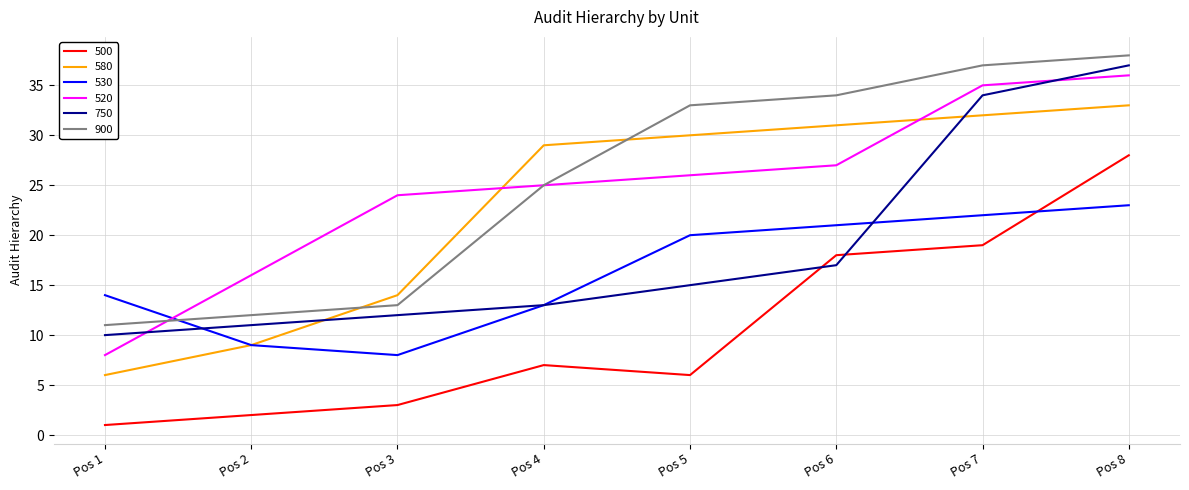

What are all the series names shown in the legend?

500, 580, 530, 520, 750, 900